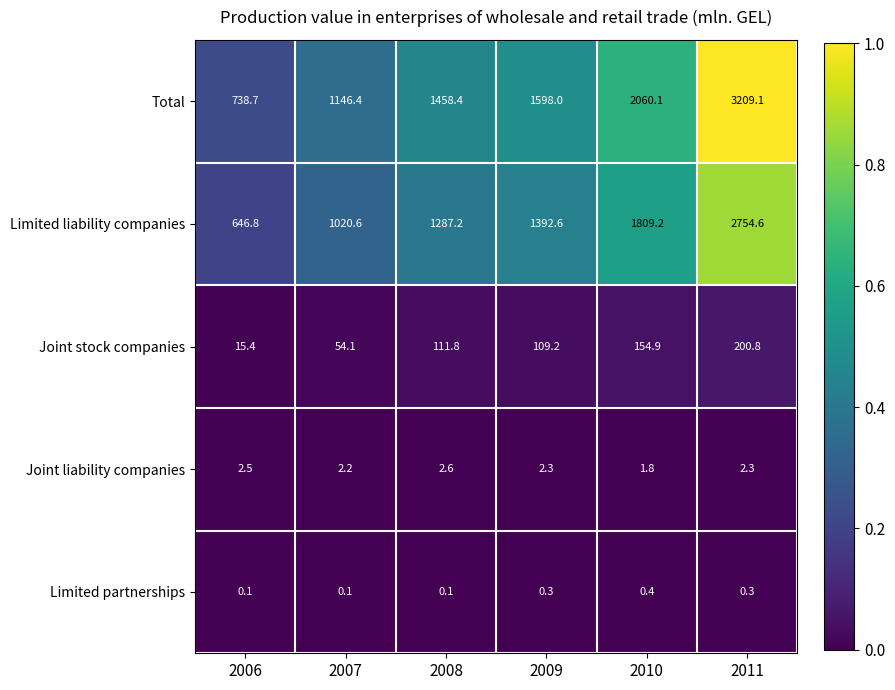

Which category has the highest value in the Joint stock companies series?

2011